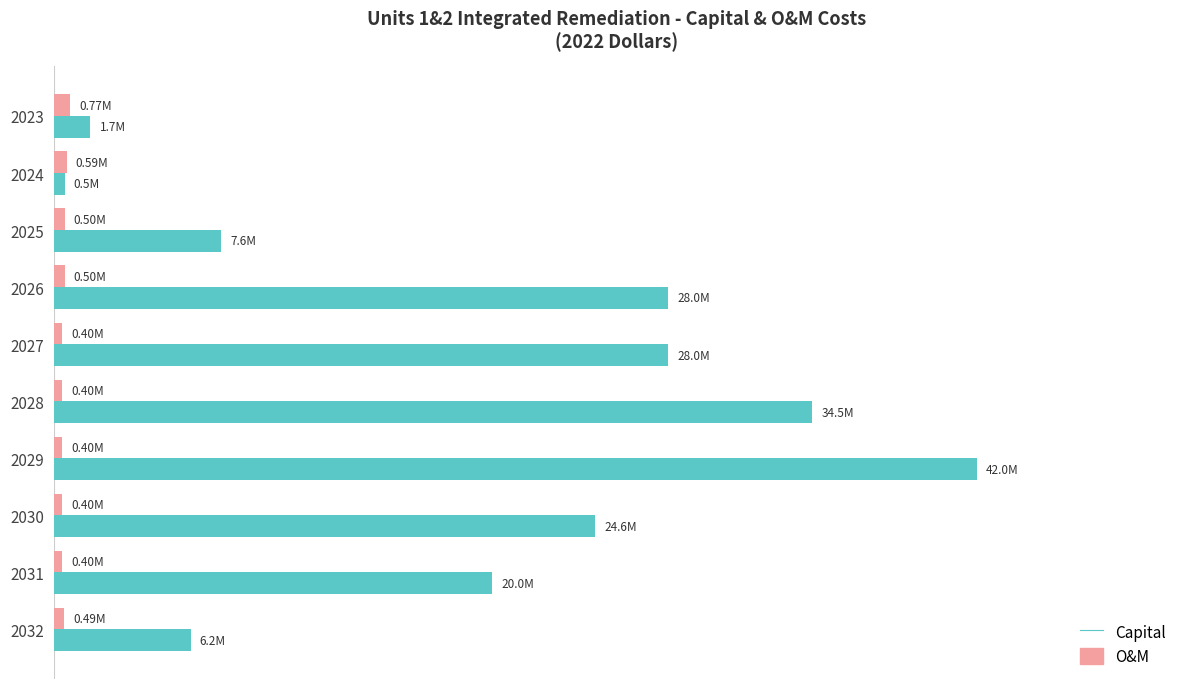

What is the value of the O&M bar at the 5th from the left?

400000